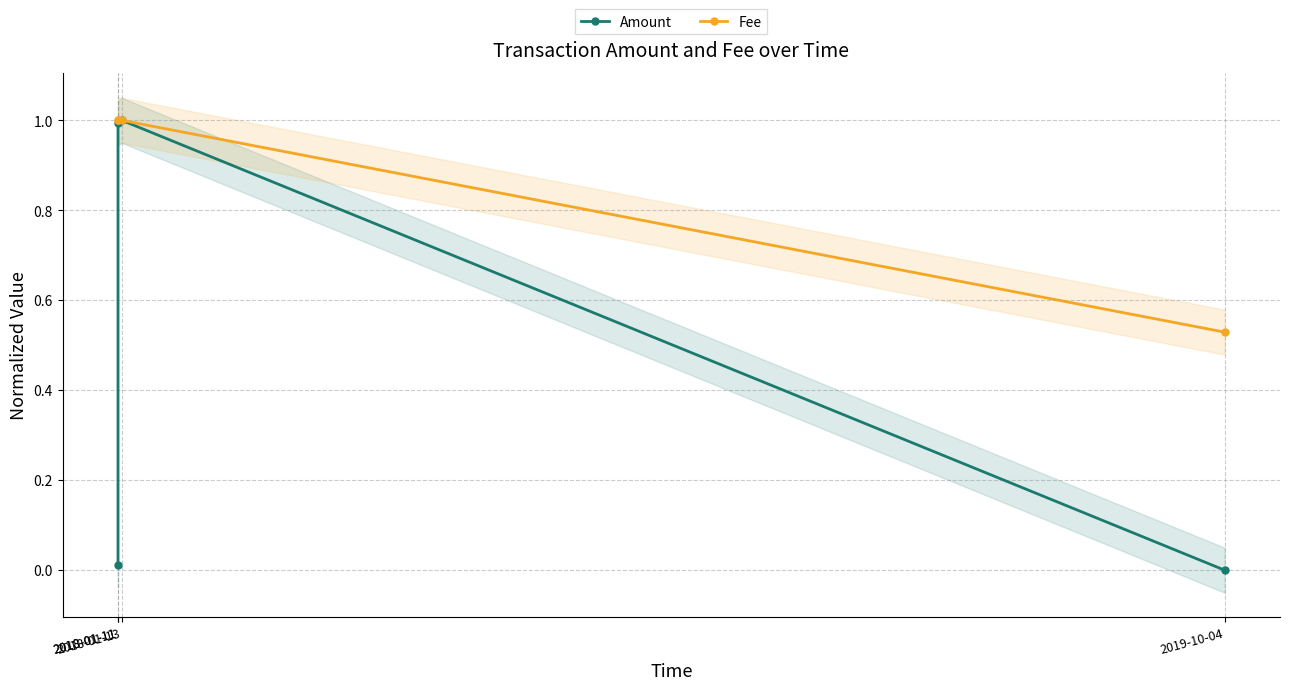

What is the label of the 2nd point from the left?

2018-01-11